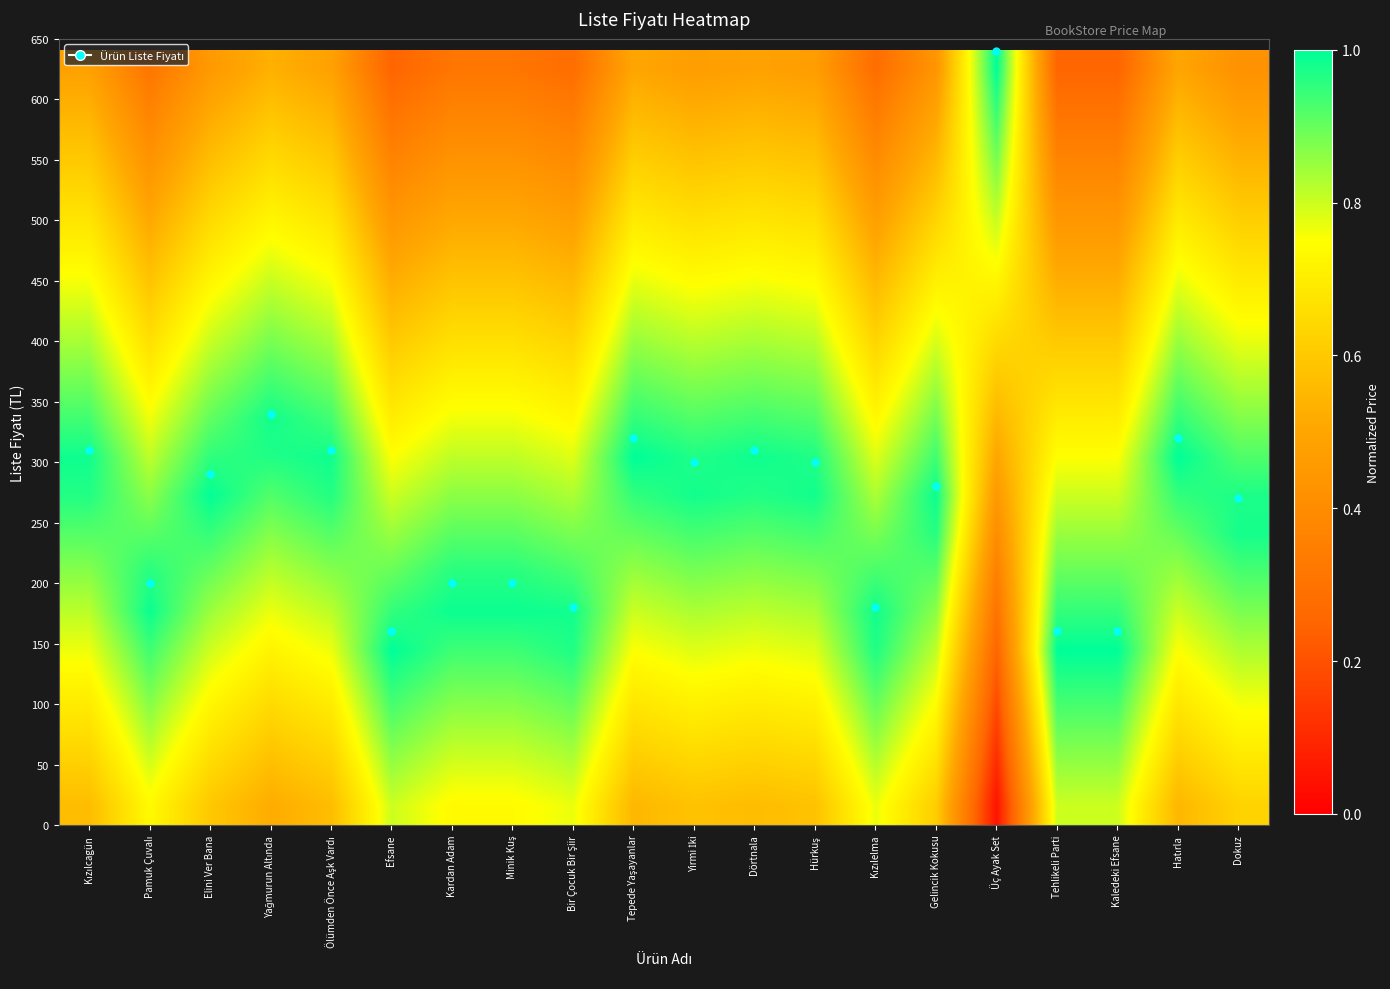

Count the number of data series in this chart.

20